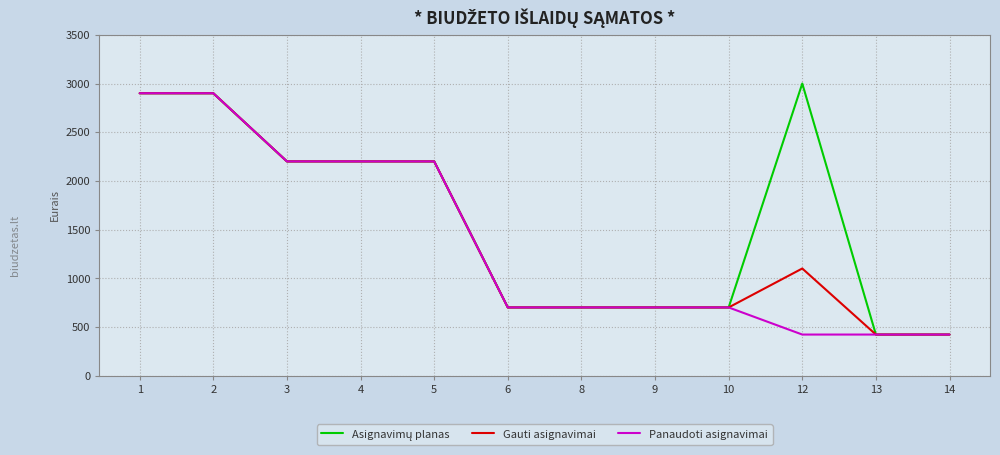

What is the minimum value shown in the chart?

421.5